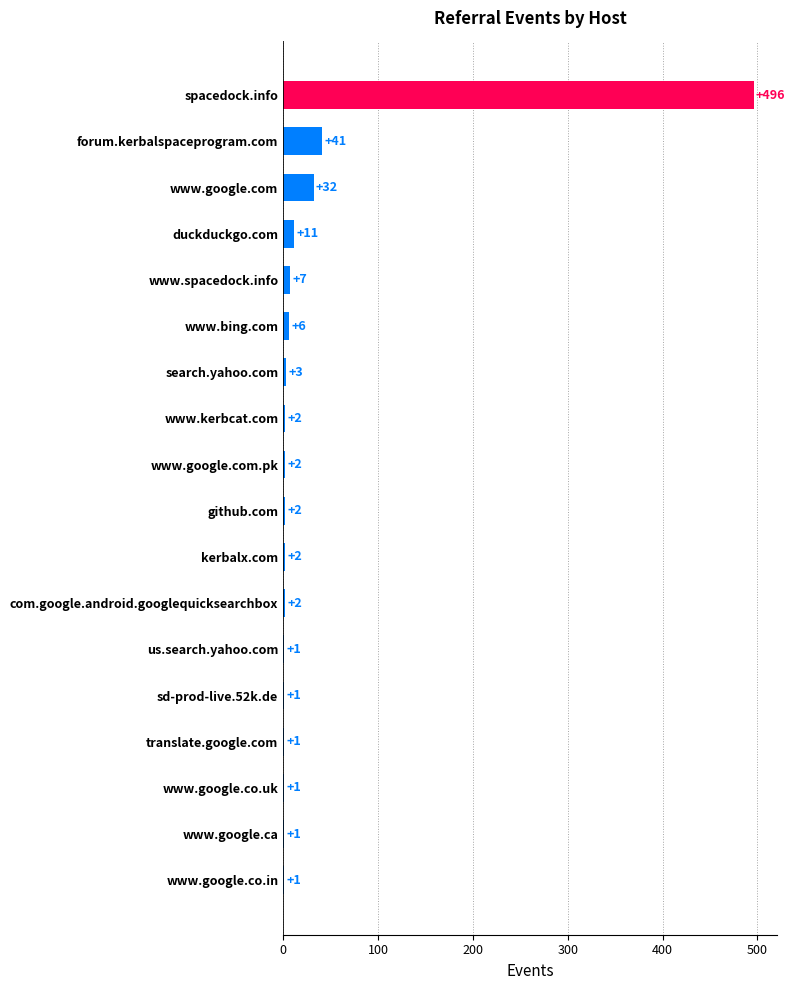

What is the sum of the values at www.google.co.in and github.com?

3